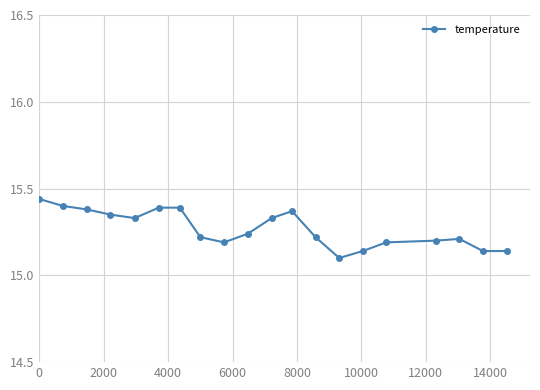

What is the difference between the second highest and minimum values?

0.3